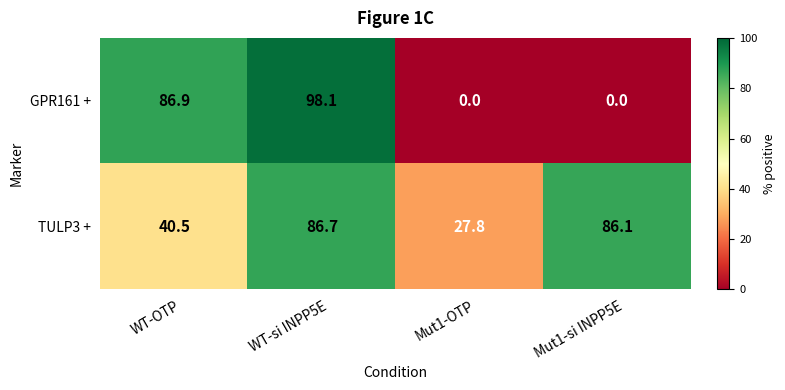

What is the maximum value shown in the chart?

98.1